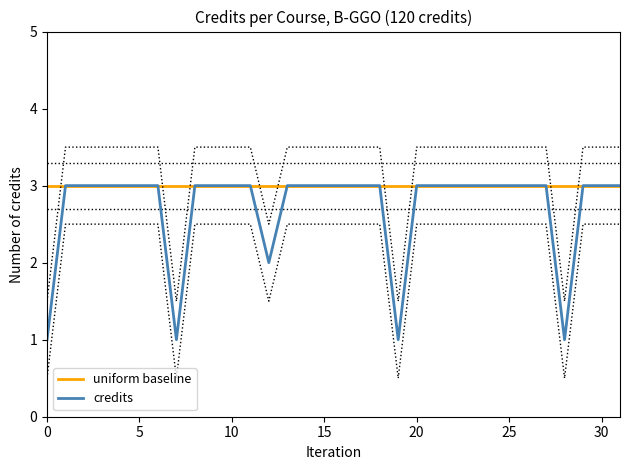

Reading left to right, transcribe all the data shown in this chart.

uniform baseline: 3	3	3	3	3	3	3	3	3	3	3	3	3	3	3	3	3	3	3	3	3	3	3	3	3	3	3	3	3	3	3	3
credits: 1	3	3	3	3	3	3	1	3	3	3	3	2	3	3	3	3	3	3	1	3	3	3	3	3	3	3	3	1	3	3	3